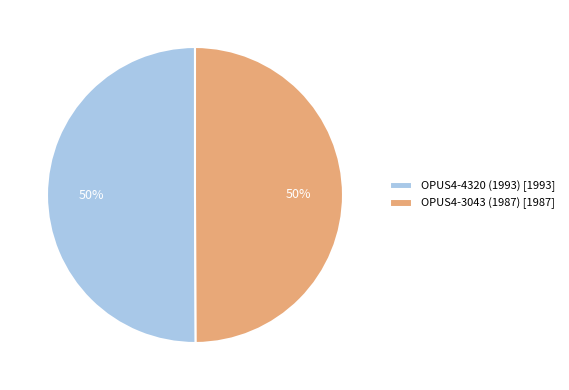

To the nearest percent, what percentage of the pie is OPUS4-4320 (1993) [1993]?

50%